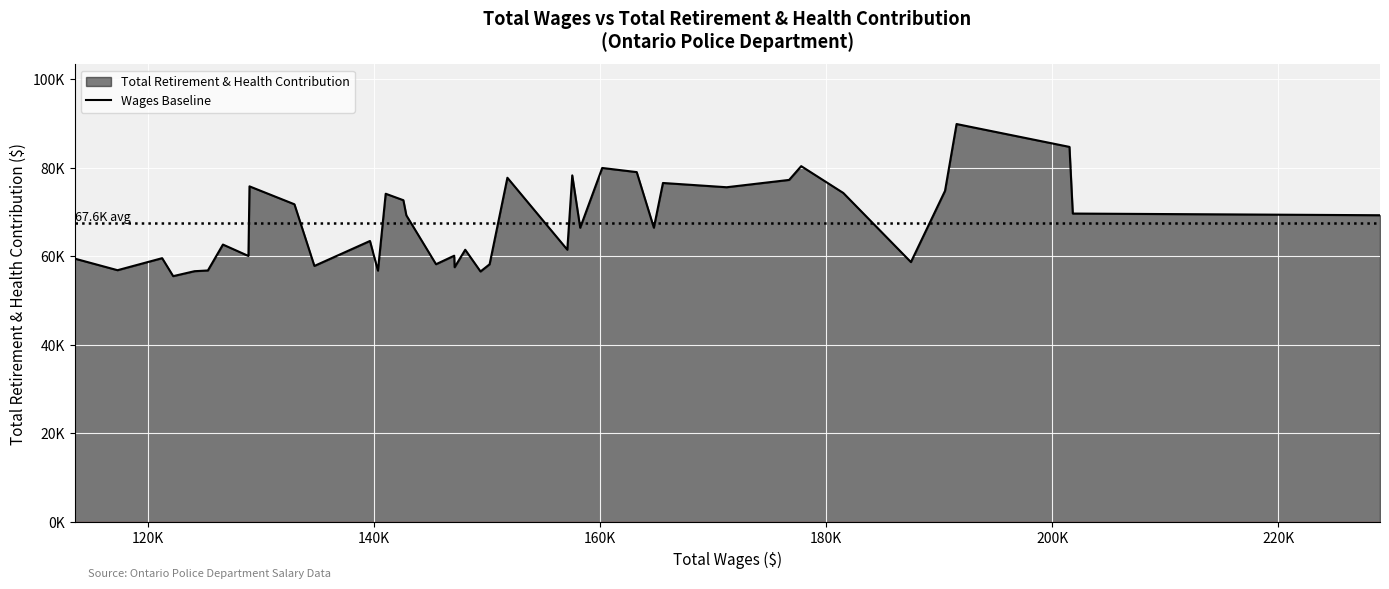

Reading left to right, list all the values displayed in this chart.

Total Retirement & Health Contribution (line): 59499	56873	59588	55530	56648	56812	62662	60085	75805	71757	57837	63472	56768	74137	72676	69258	58222	60143	57543	61489	56582	58210	77747	61499	78283	66460	79956	79024	66473	76566	75606	77260	80369	74308	58704	74789	89878	84714	69663	69283
Total Wages reference: 0	0	0	0	0	0	0	0	0	0	0	0	0	0	0	0	0	0	0	0	0	0	0	0	0	0	0	0	0	0	0	0	0	0	0	0	0	0	0	0